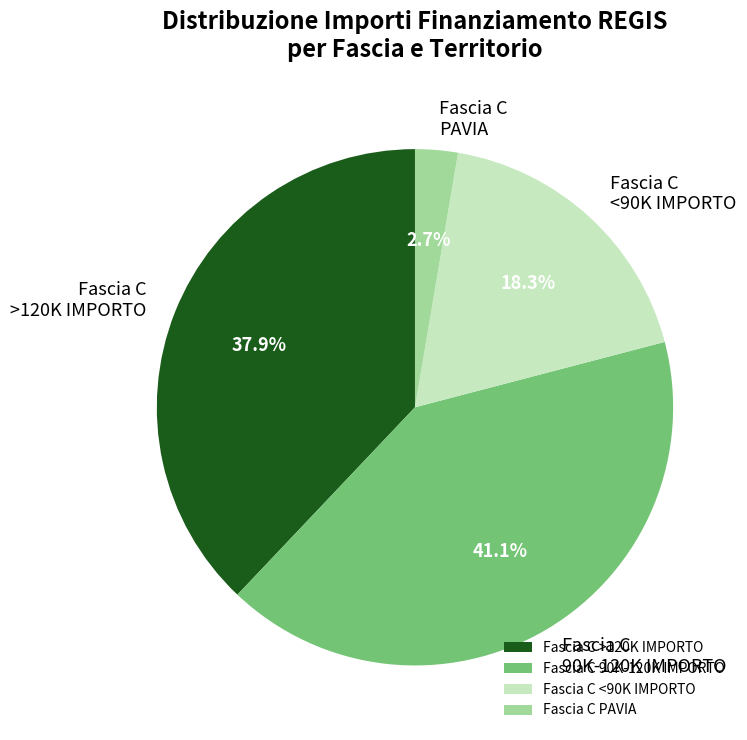

What is the largest slice in the pie chart?

Fascia C 90K-120K IMPORTO